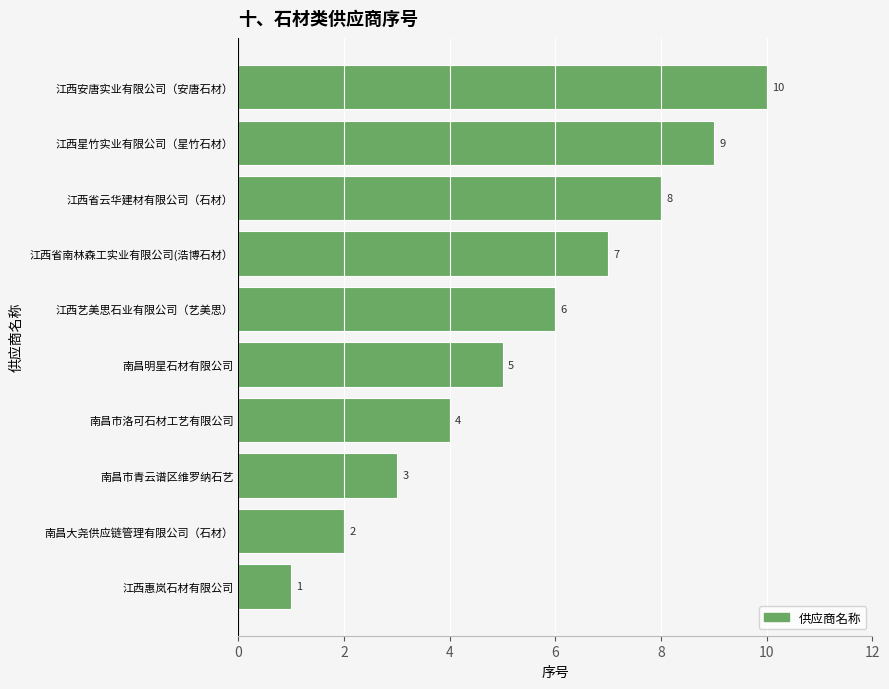

Rank the categories by value from lowest to highest.

江西惠岚石材有限公司, 南昌大尧供应链管理有限公司（石材）, 南昌市青云谱区维罗纳石艺, 南昌市洛可石材工艺有限公司, 南昌明星石材有限公司, 江西艺美思石业有限公司（艺美思）, 江西省南林森工实业有限公司(浩博石材）, 江西省云华建材有限公司（石材）, 江西星竹实业有限公司（星竹石材）, 江西安唐实业有限公司（安唐石材）